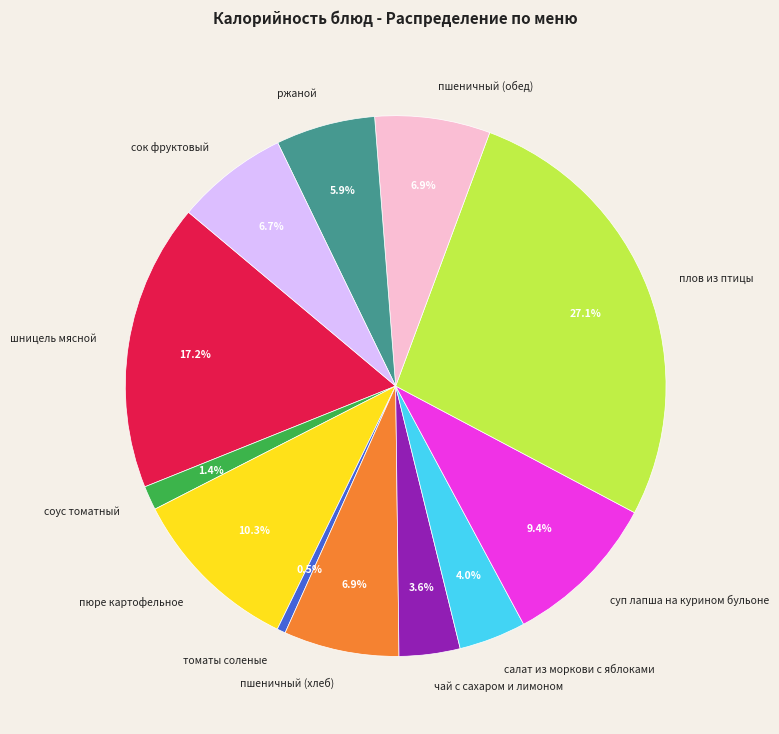

Approximately how many times larger is the value at ржаной compared to пшеничный (хлеб)?

0.9